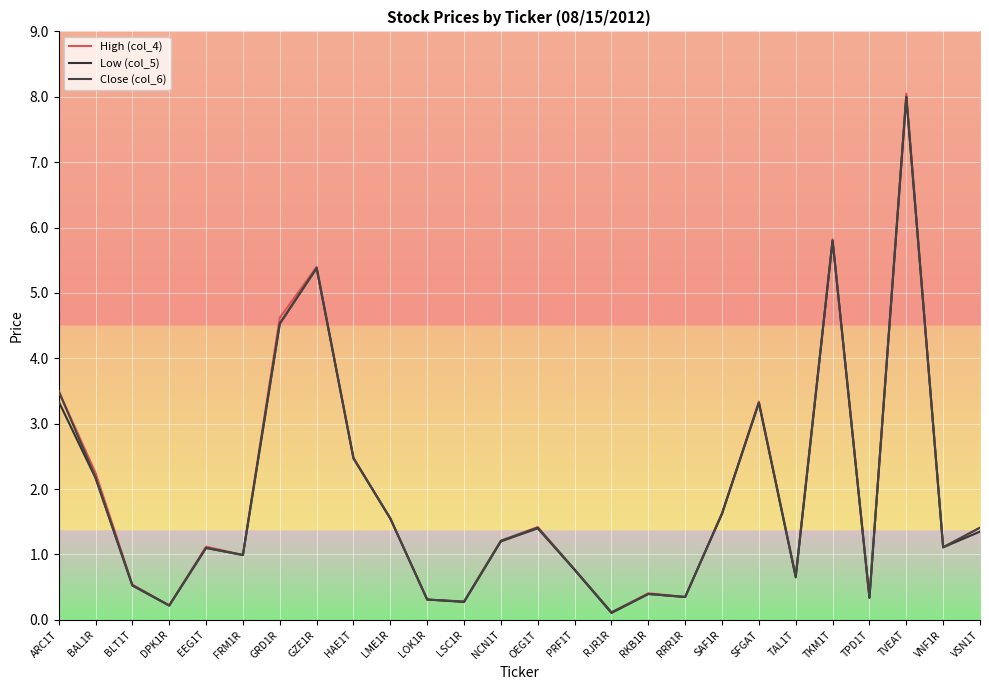

The value of High (col_4) at PRF1T is 0.4. True or false?

False